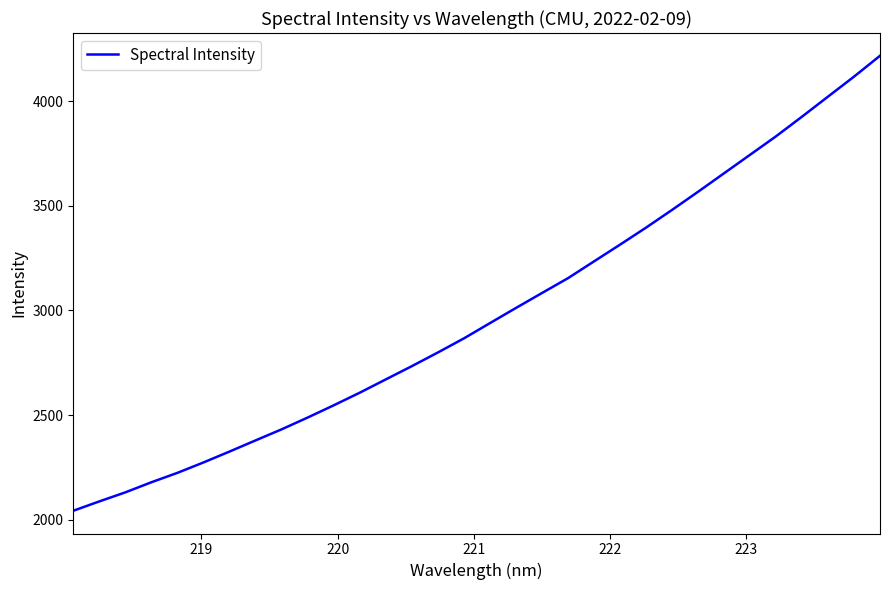

Reading left to right, extract all data points from this chart.

2042.5	2087.2	2130.5	2178.8	2223.8	2273.5	2325.6	2379.0	2431.8	2488.2	2546.6	2607.0	2670.5	2733.8	2799.2	2866.5	2939.4	3012.0	3083.4	3154.4	3234.6	3314.6	3396.0	3480.7	3567.5	3655.8	3744.3	3832.7	3926.7	4022.5	4118.0	4217.8